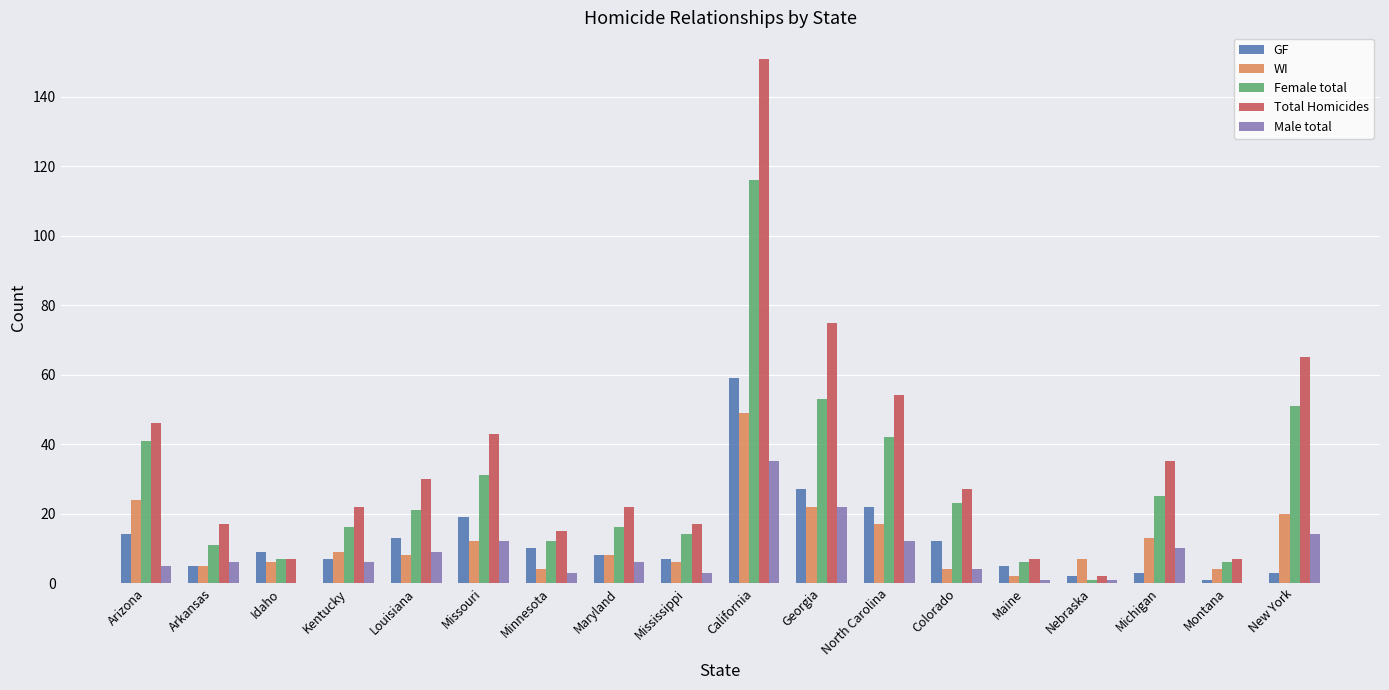

Which series has the largest total across all categories?

Total Homicides